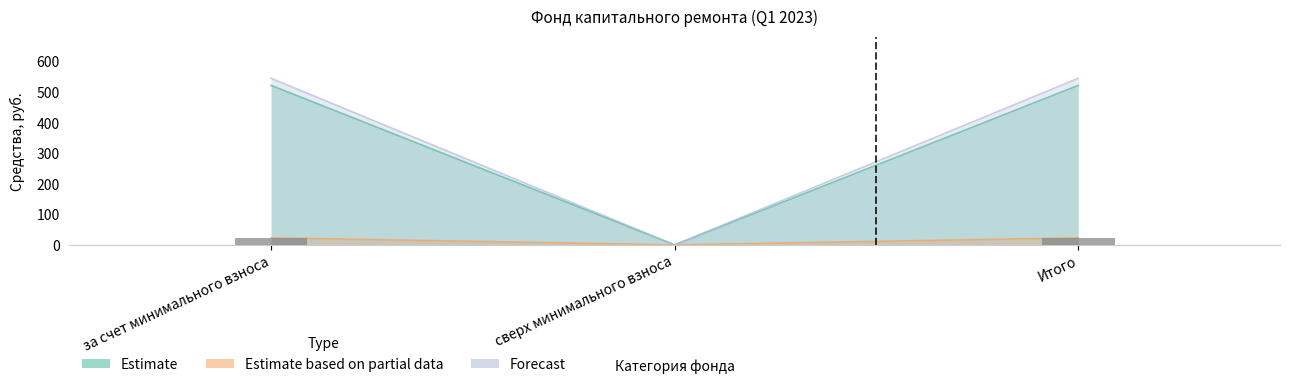

The chart shows a value of 12.2 at Итого. True or false?

False